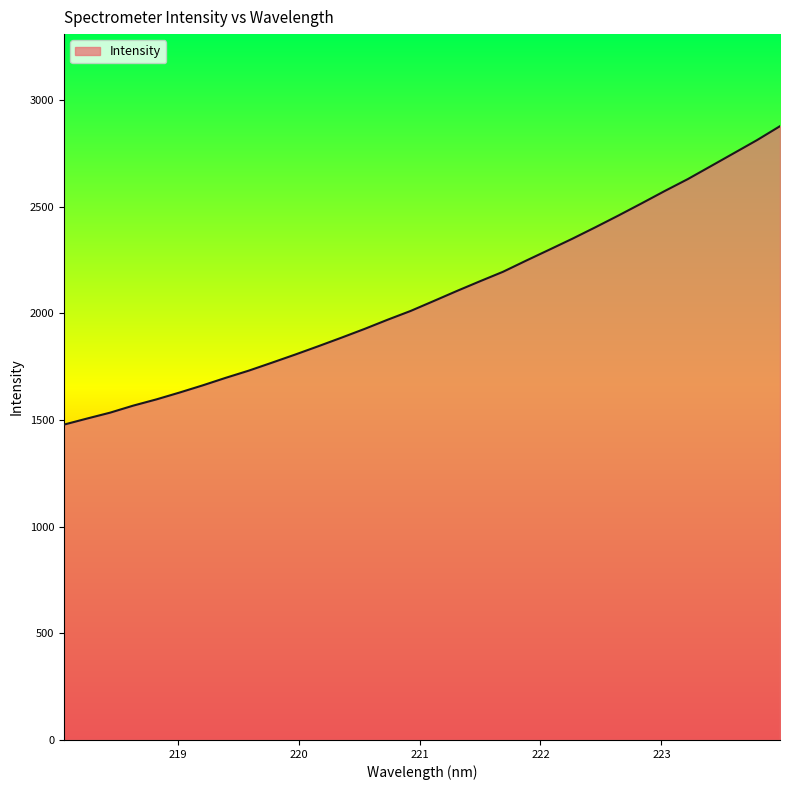

What is the minimum value shown in the chart?

1478.4